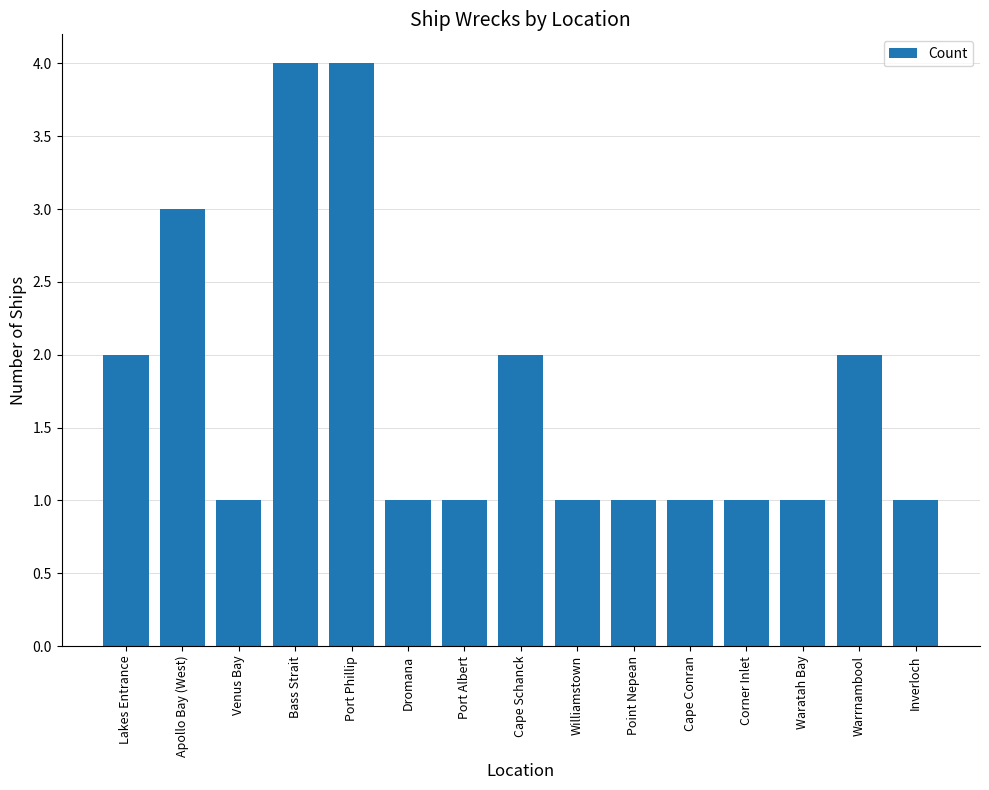

Does the chart contain any negative values?

No